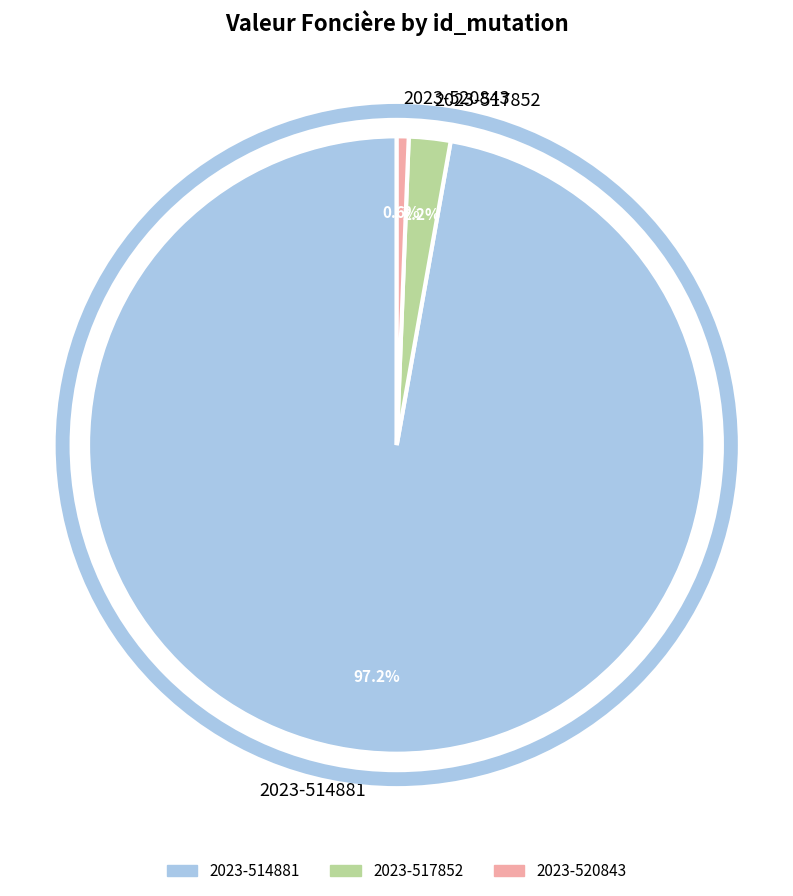

To the nearest percent, what is the difference between the largest and smallest slice percentages?

97%